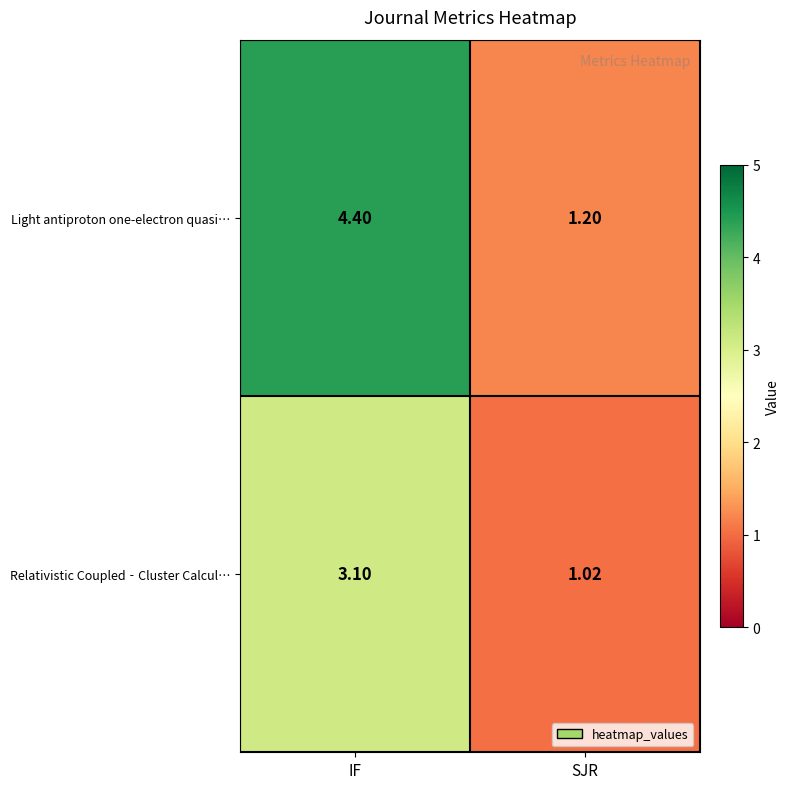

Is the value of Relativistic Coupled‐Cluster Calcul… at IF greater than the value of Light antiproton one-electron quasi… at SJR?

Yes